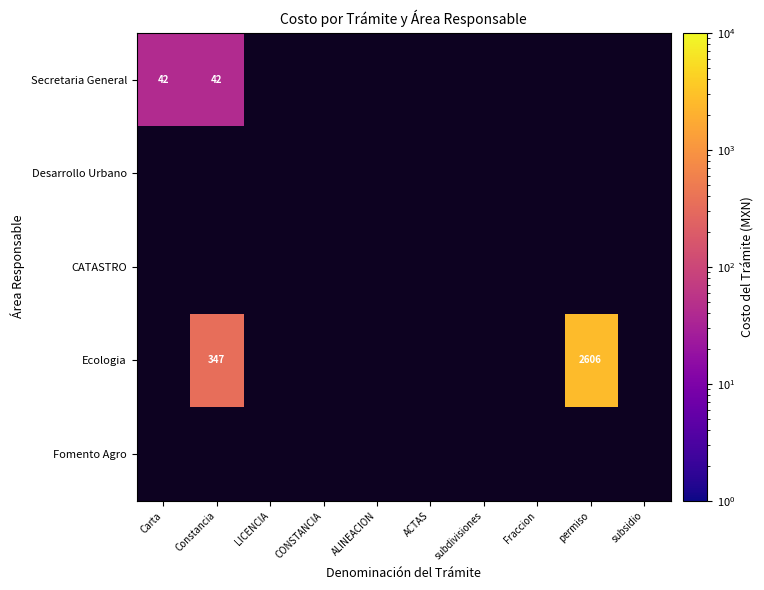

At how many categories does at least one series exceed 785?

1